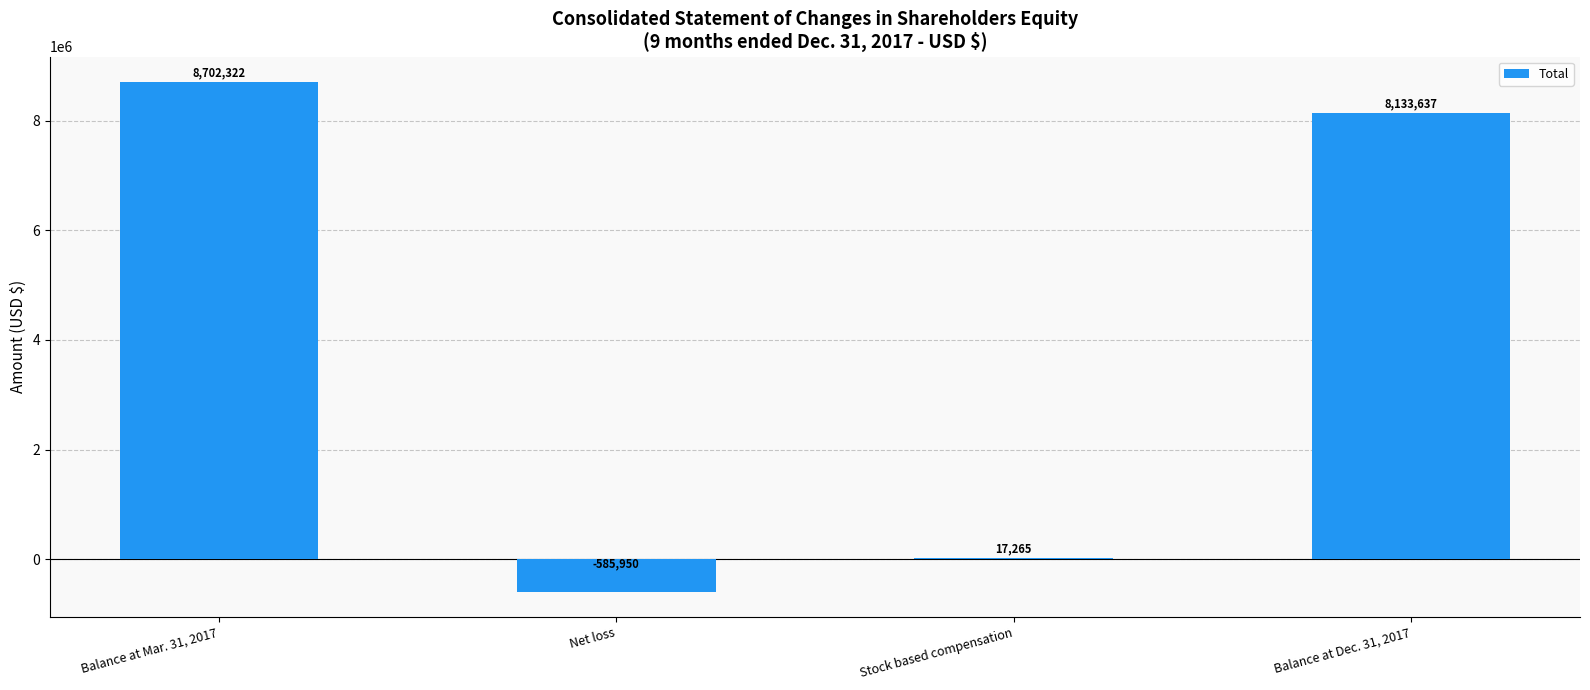

At which label does the data first exceed 8133637?

Balance at Mar. 31, 2017